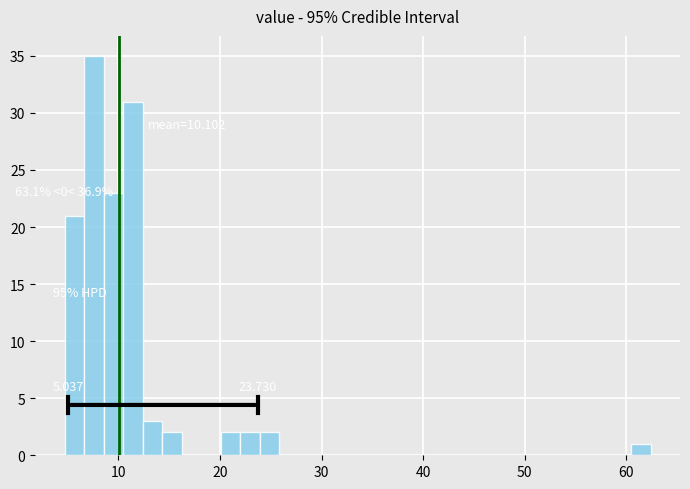

Read against the x-axis, roughly where is the centre of the tallest bar?

8